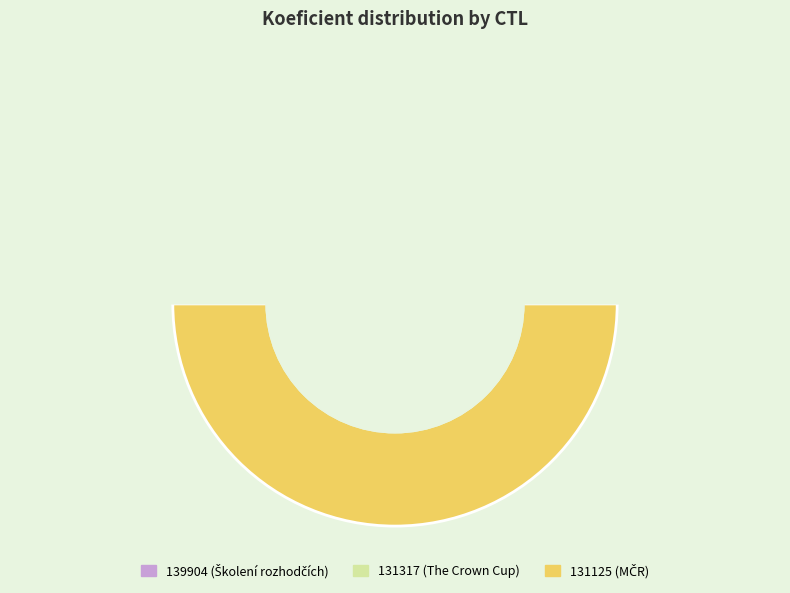

Which has a higher value, 131125 or 139904?

131125